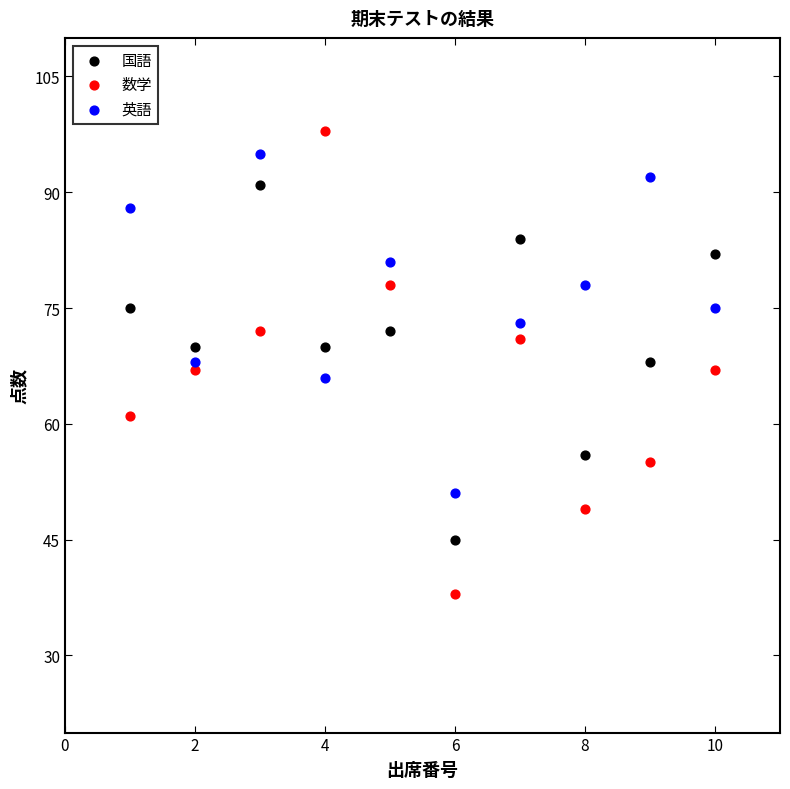

Across all data points, what is the range of X values (max minus min)?

9